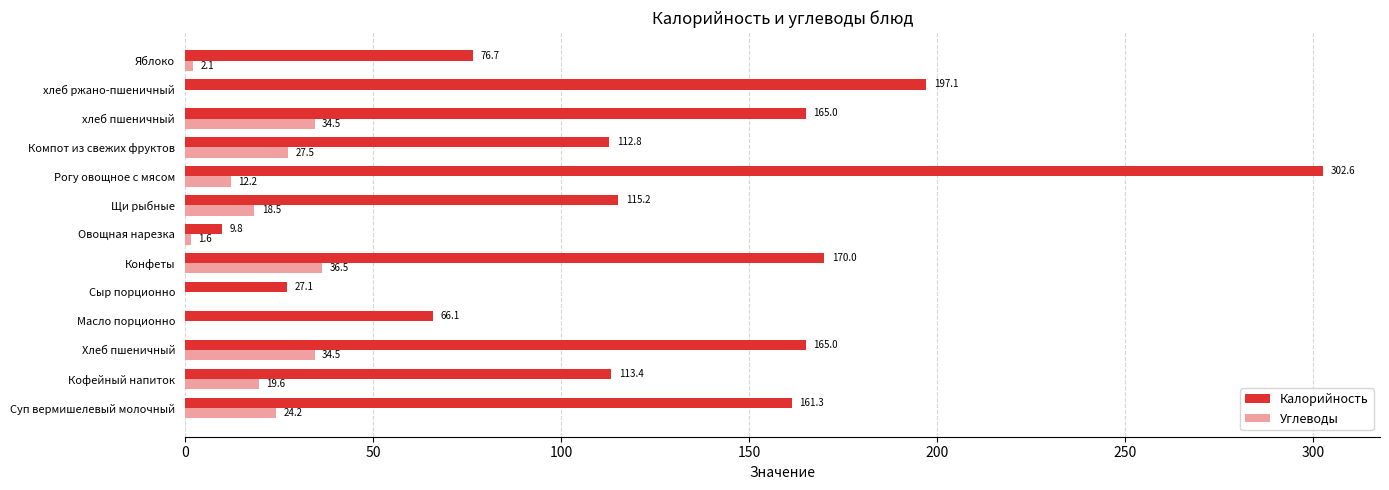

Is it true that Калорийность equals 302.6 at Рогу овощное с мясом?

True